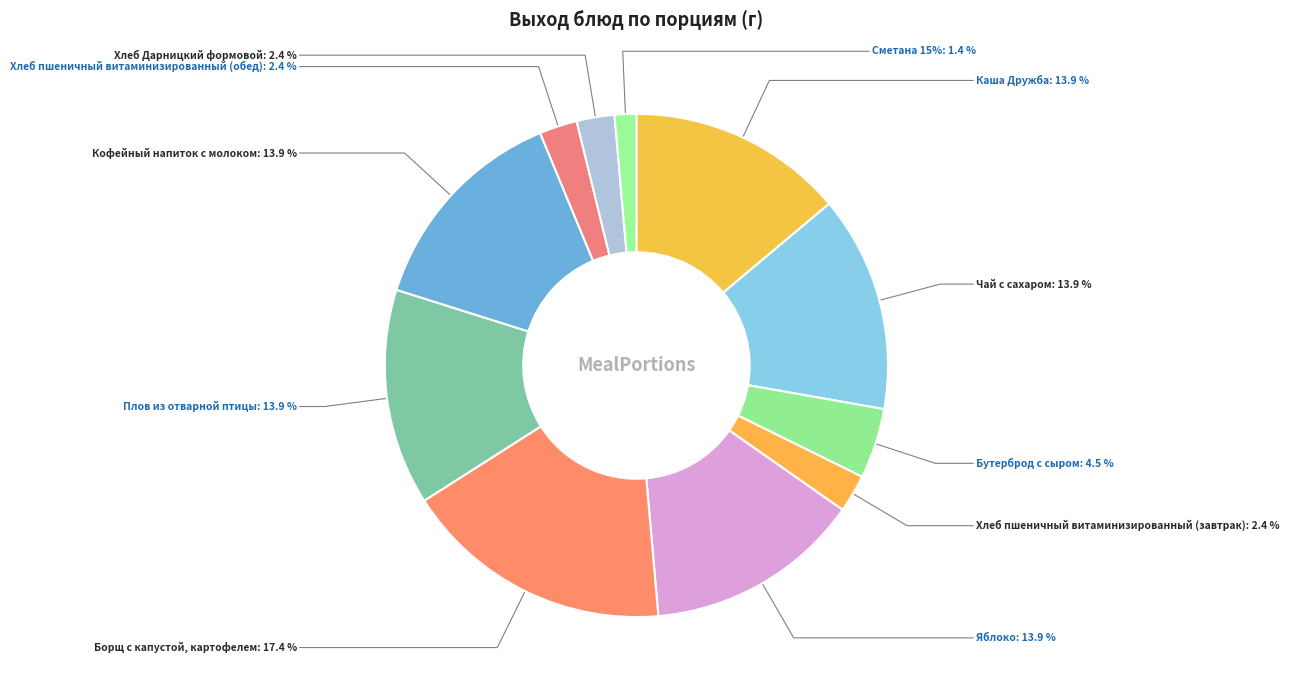

How many slices are in this pie chart?

11